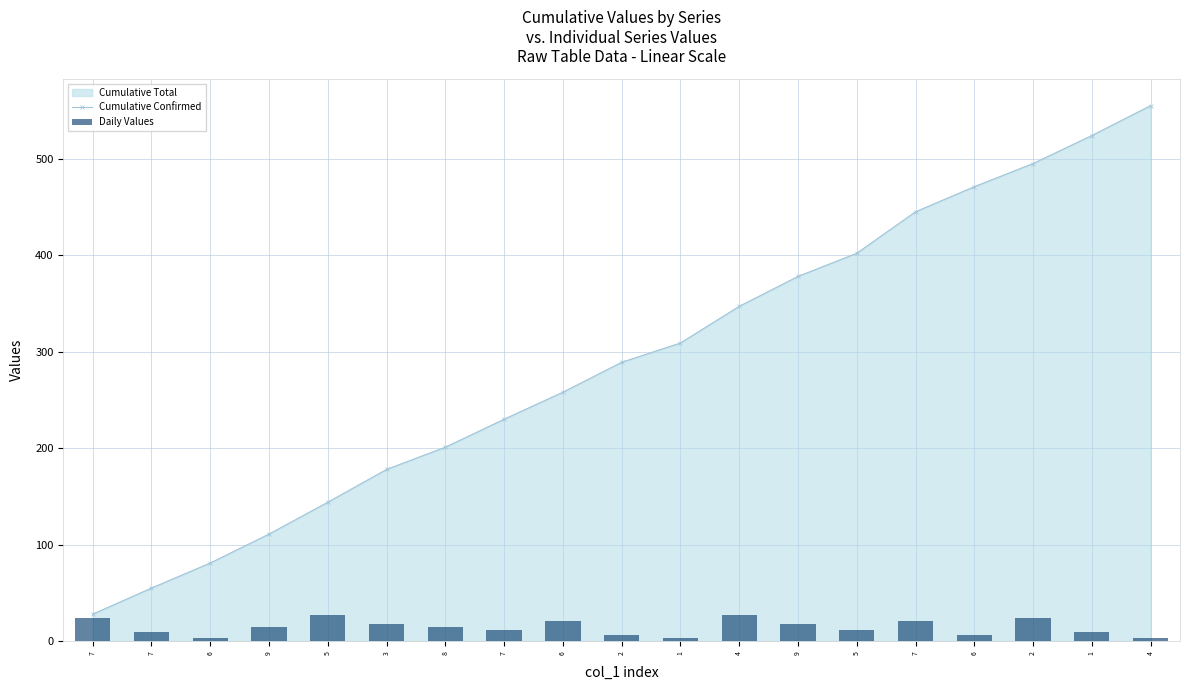

Reading left to right, list all the values displayed in this chart.

Cumulative Confirmed: 28	55	81	111	144	178	201	230	258	289	309	347	378	402	445	471	495	524	555
Daily Values: 24	9	3	15	27	18	15	12	21	6	3	27	18	12	21	6	24	9	3